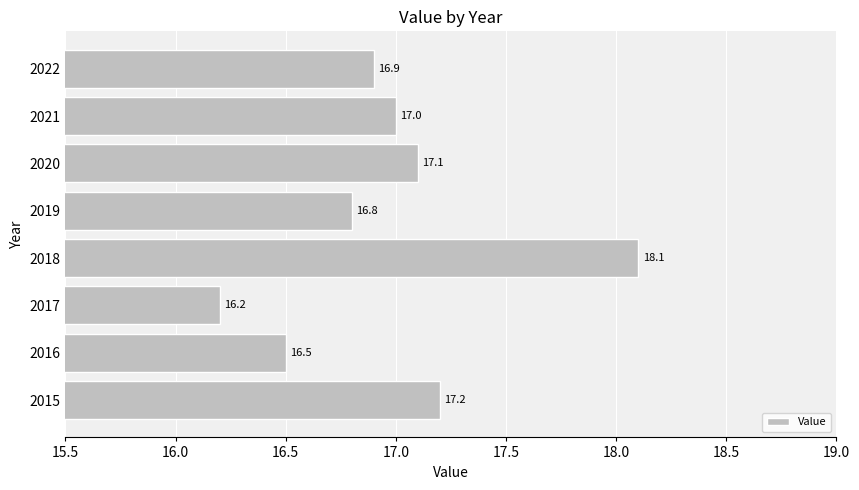

What is the difference between the maximum and minimum values?

1.9